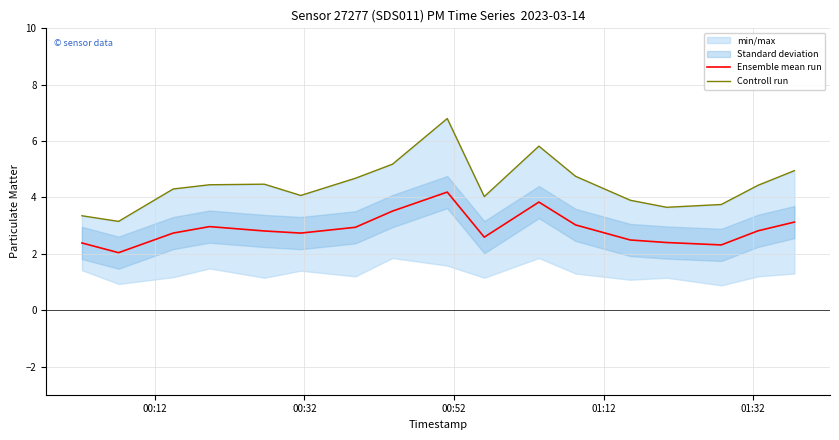

What is the highest value of the Ensemble mean run series?

4.2